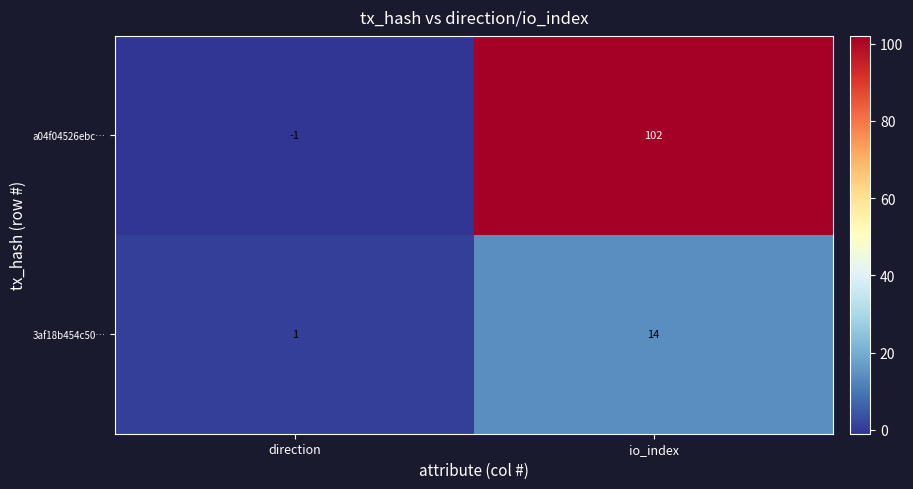

List the series in order of their peak value, highest first.

a04f04526ebc…, 3af18b454c50…